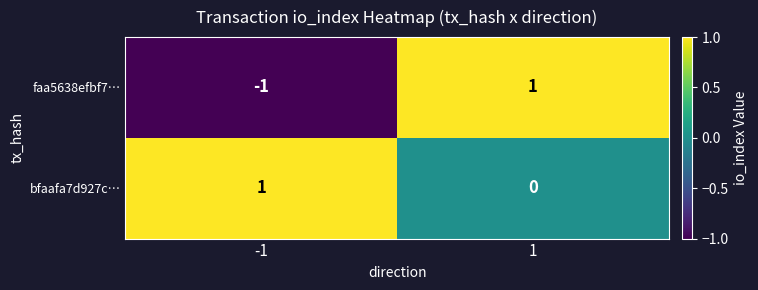

At how many categories does at least one series exceed 0?

2